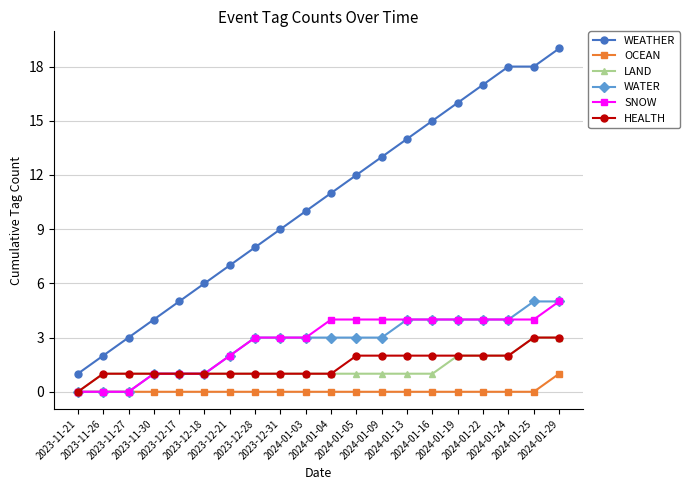

Which series has the widest spread of values?

WEATHER